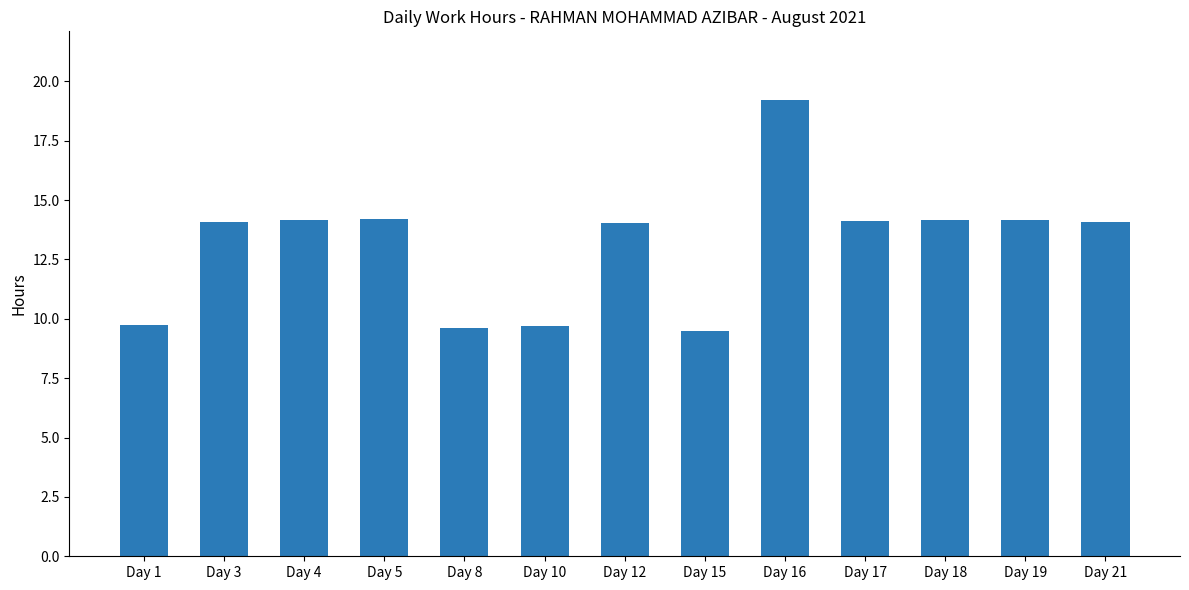

How many bars are there in total?

13